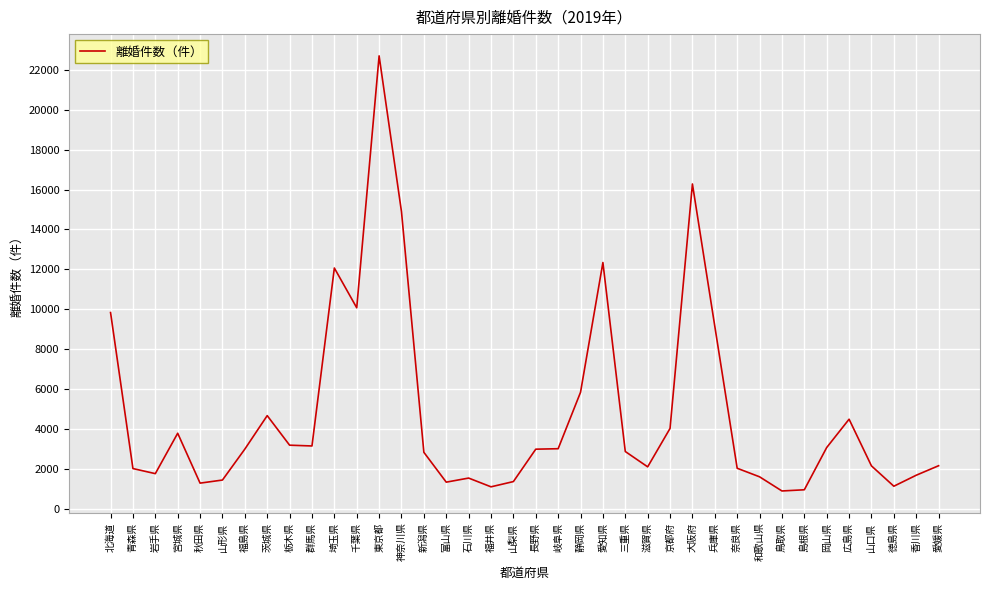

At which category does the data reach its first local peak?

宮城県